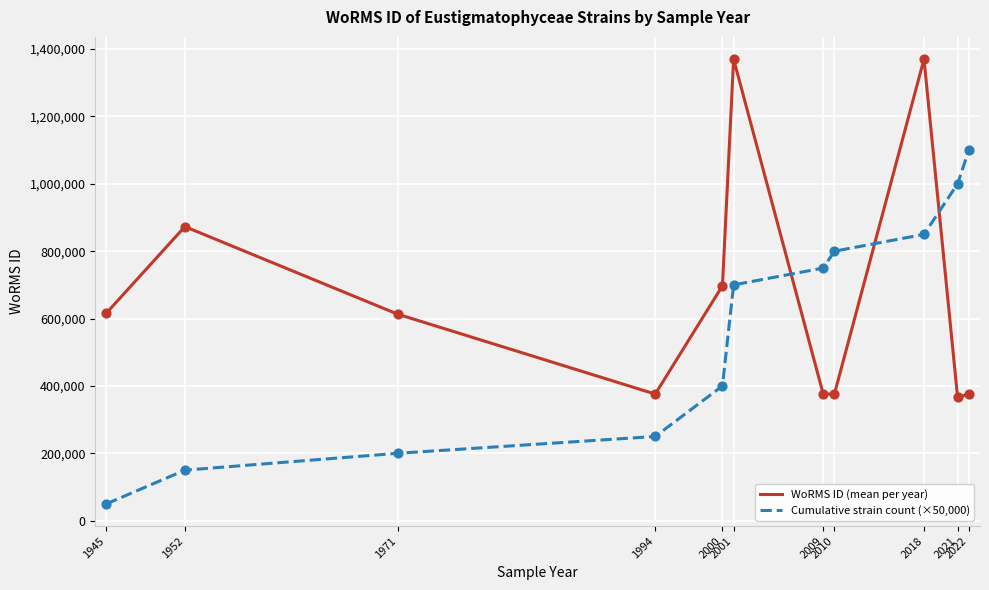

What is the total value across all series at 1945?

666602.0